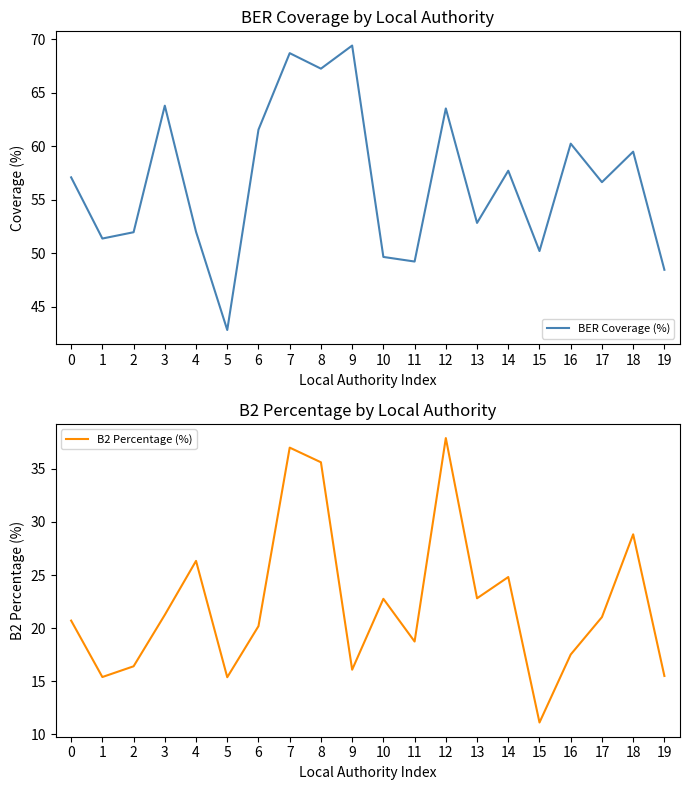

Reading left to right, what are all the values shown in this chart?

BER Coverage (%): 57.1	51.4	52.0	63.8	52.0	42.8	61.5	68.7	67.2	69.4	49.6	49.2	63.5	52.8	57.7	50.2	60.2	56.6	59.5	48.5
B2 Percentage (%): 20.7	15.4	16.4	21.2	26.3	15.4	20.2	37.0	35.6	16.1	22.8	18.7	37.9	22.8	24.8	11.1	17.5	21.0	28.8	15.5